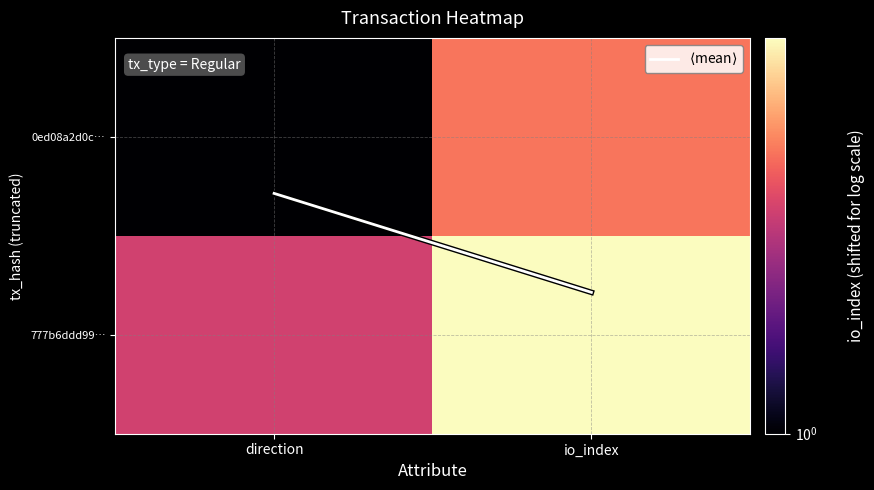

Which series has the widest spread of values?

777b6ddd99…